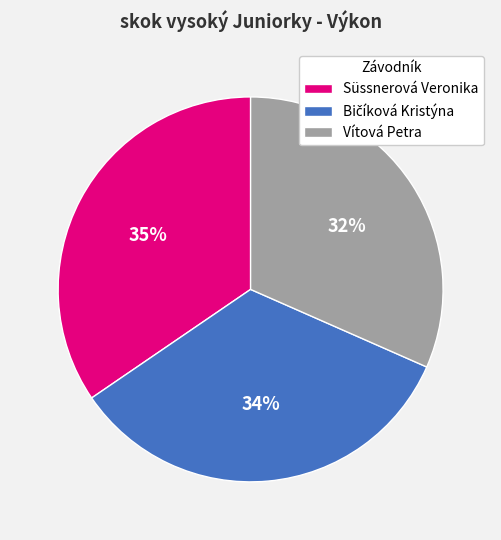

To the nearest percent, what percentage of the pie is Vítová Petra?

32%